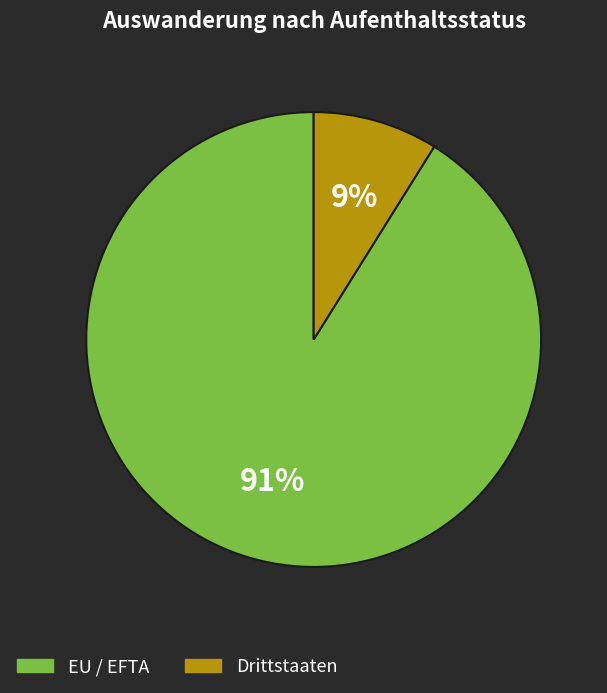

Which category has the biggest portion of the pie?

EU / EFTA